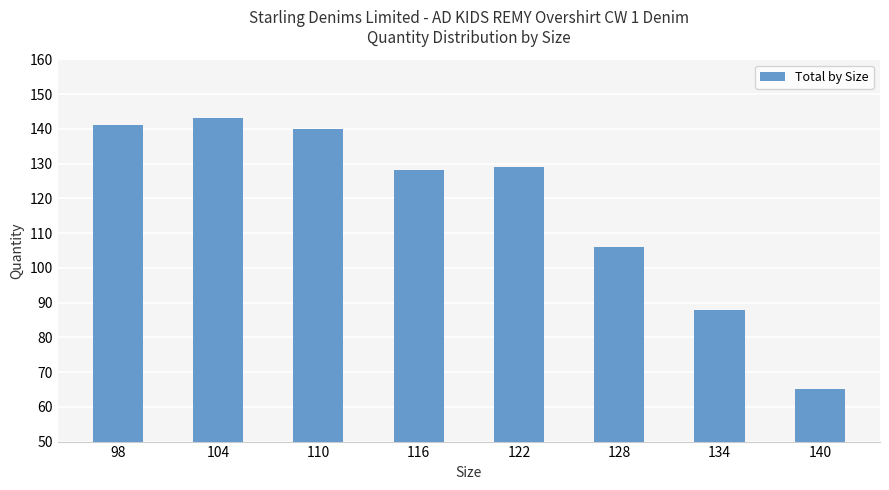

What is the minimum value shown in the chart?

65